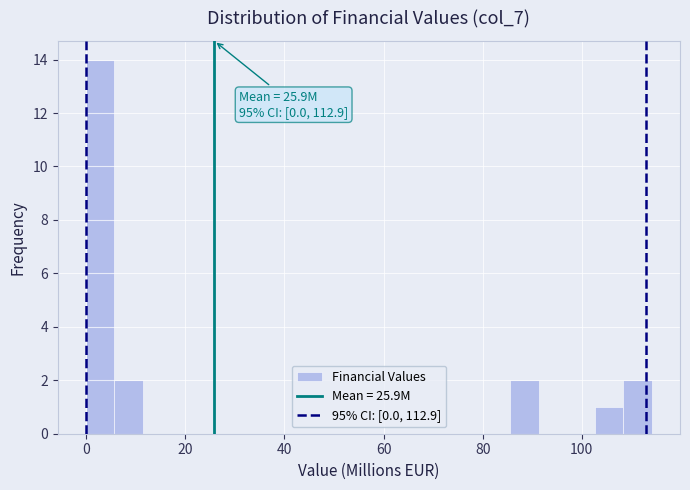

Around what value on the x-axis is the tallest bar? Give the approximate position of its centre, as read against the axis.

2